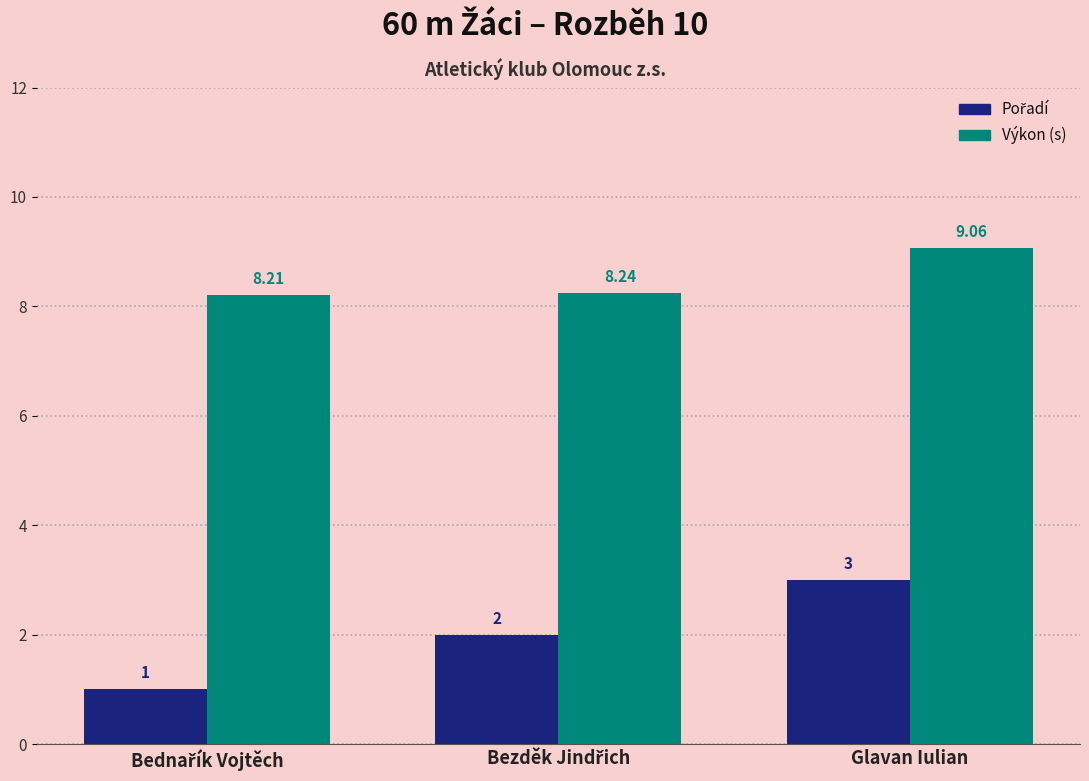

Which series has the largest total across all categories?

Výkon (s)